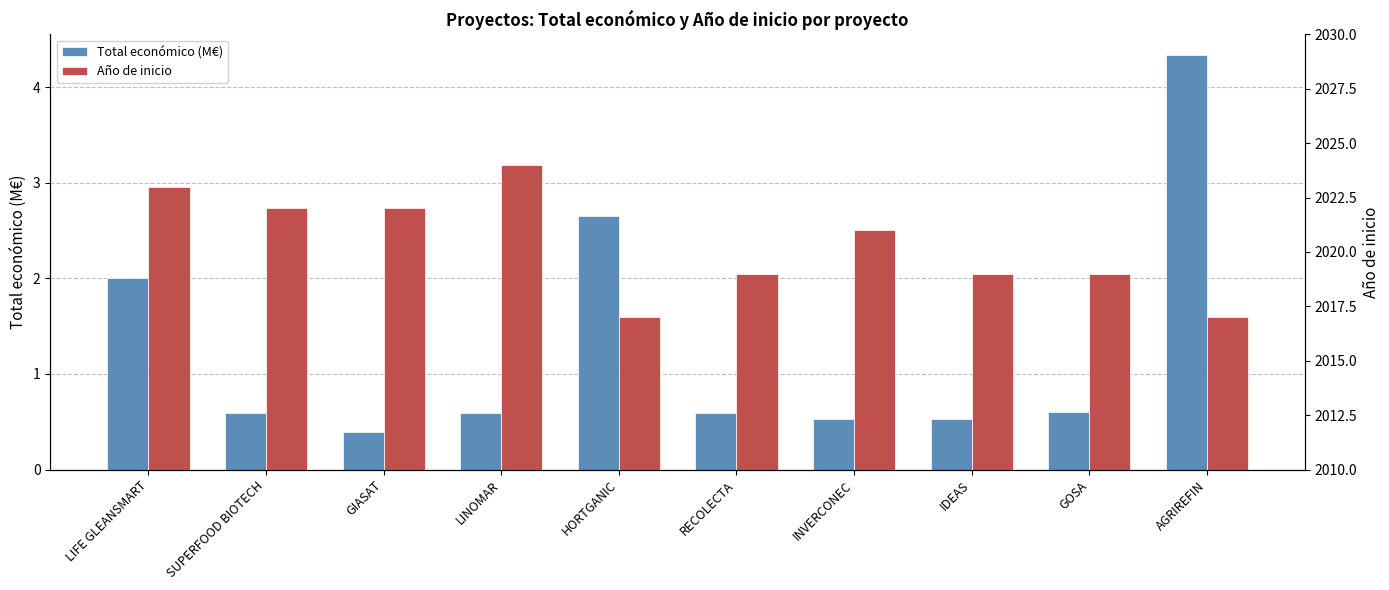

What is the total value across all series at GIASAT?

2022.4